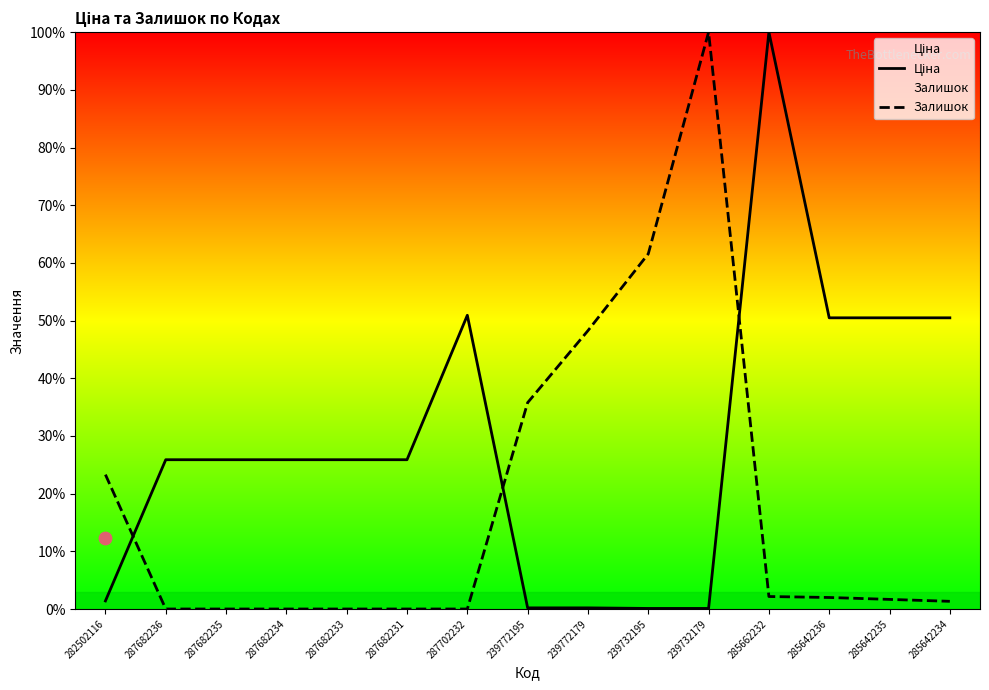

What is the total value across all series at 285642234?

51.8